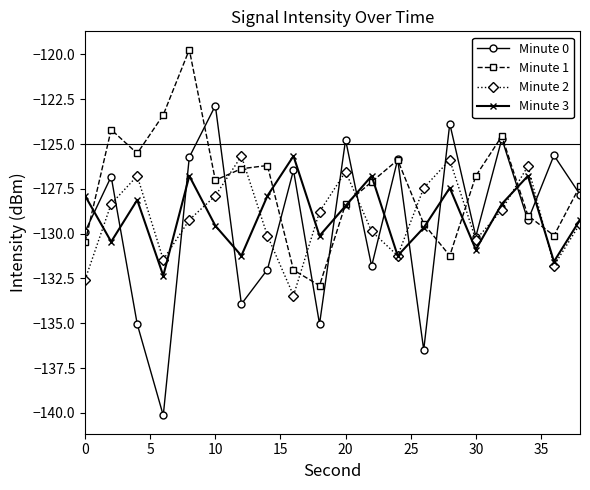

What is the highest value of the Minute 2 series?

-125.7